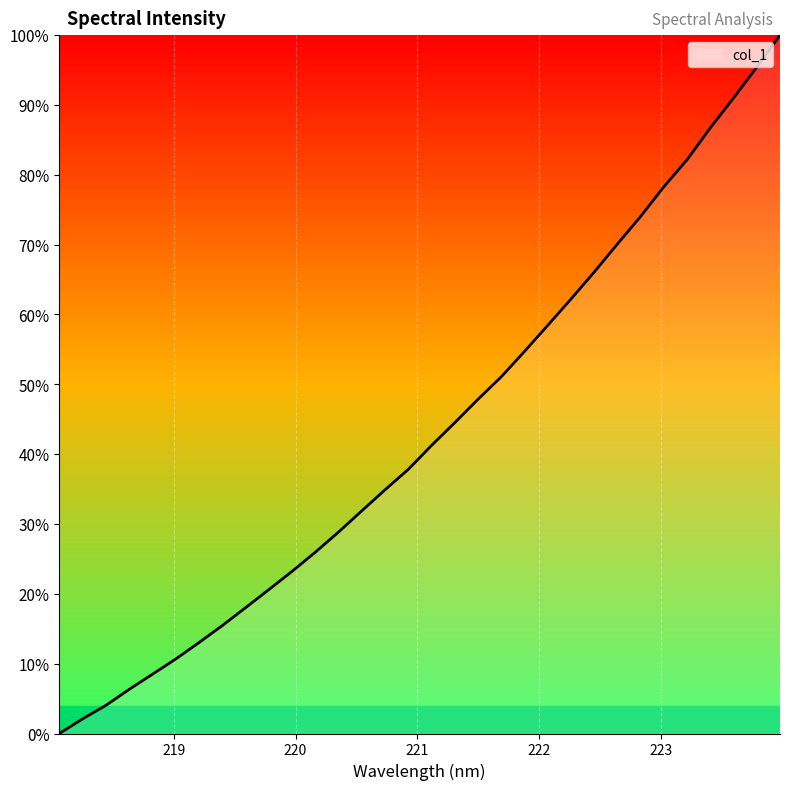

True or false: there are more than 2 points higher than both neighbors.

False